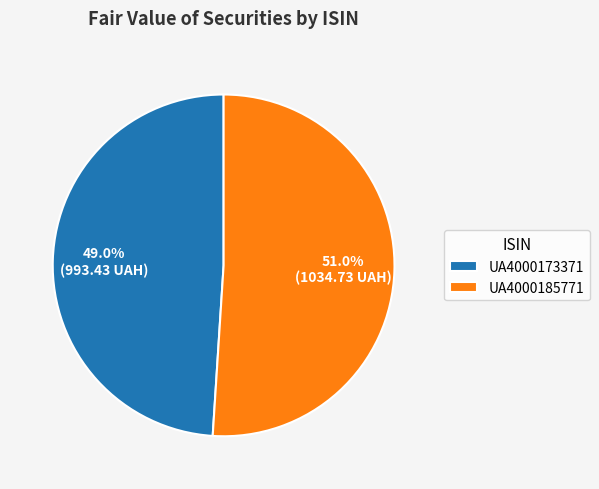

What is the largest slice in the pie chart?

UA4000185771